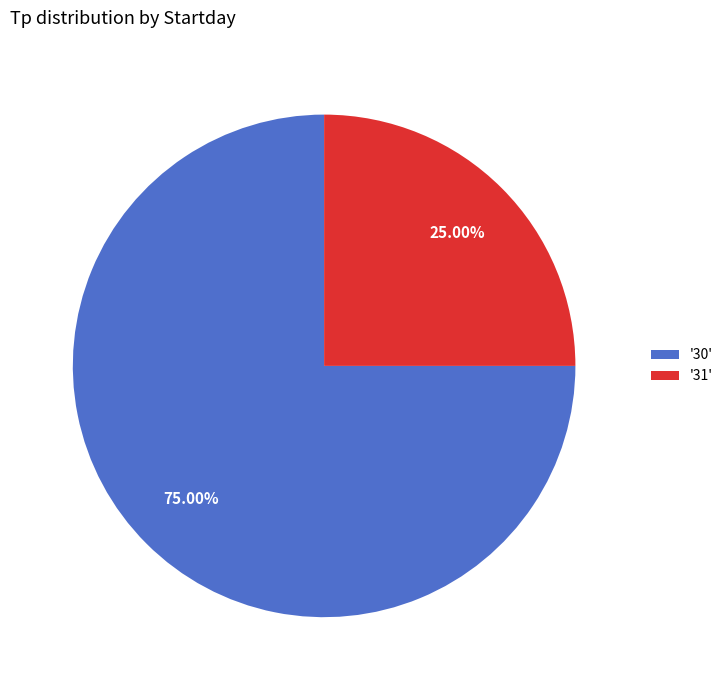

How many slices are in this pie chart?

2